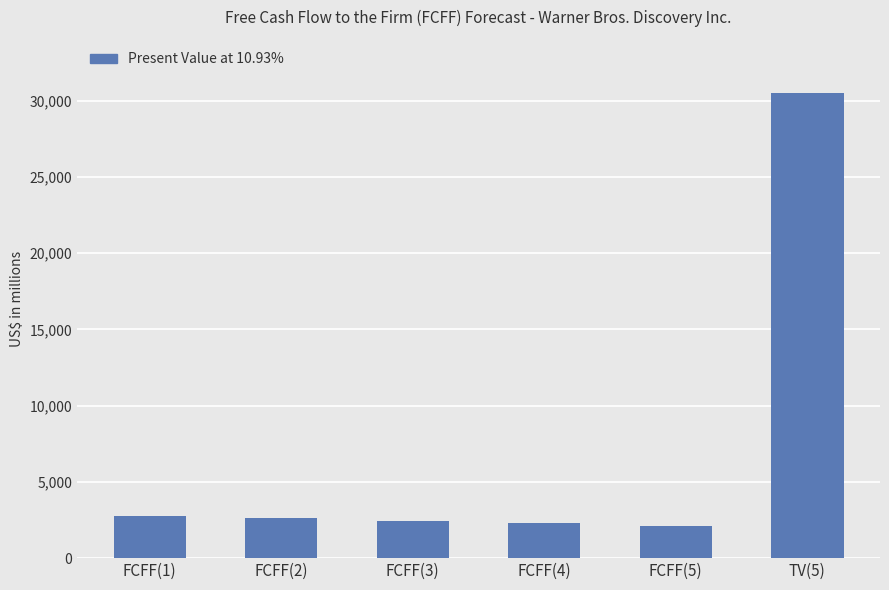

What is the difference between the maximum and minimum values?

28364